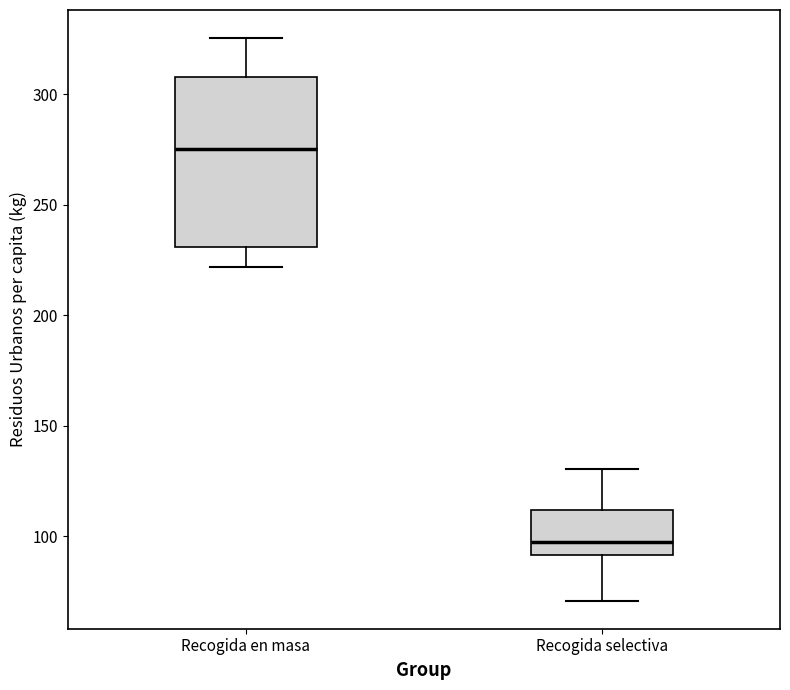

Where is the lower edge of the box for Recogida selectiva on the y-axis? The values are not printed on the chart, so give them approximately, as read against the axis.

90